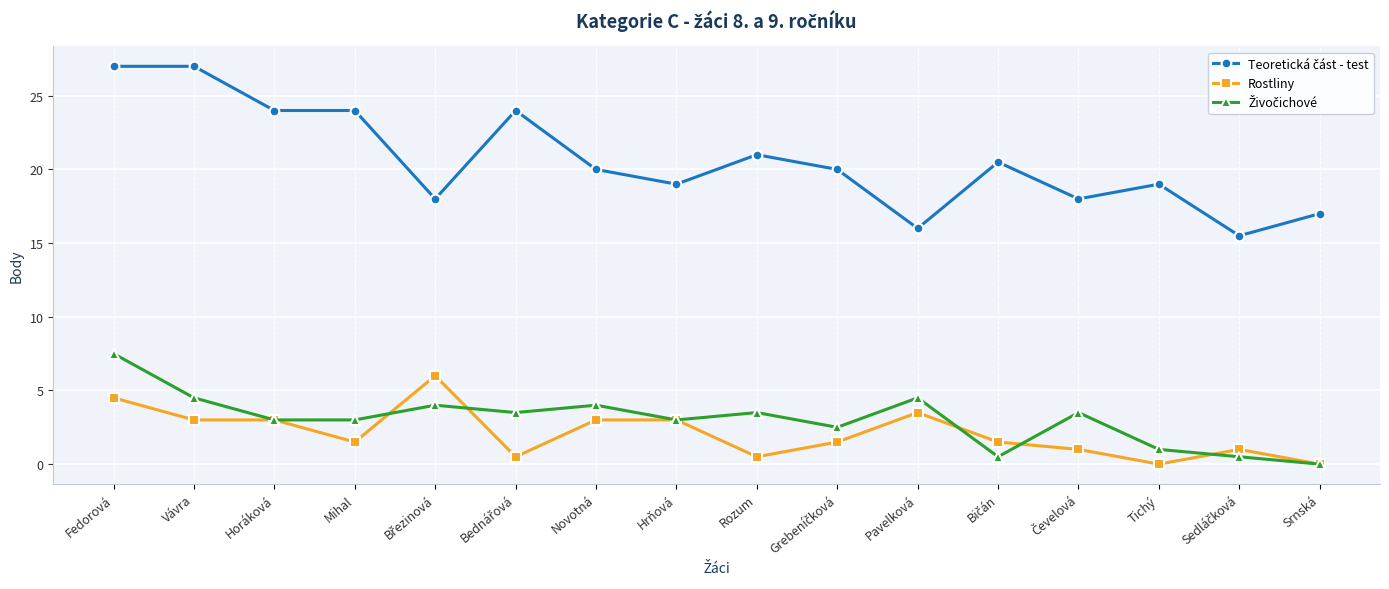

How many lines are shown in the chart?

3